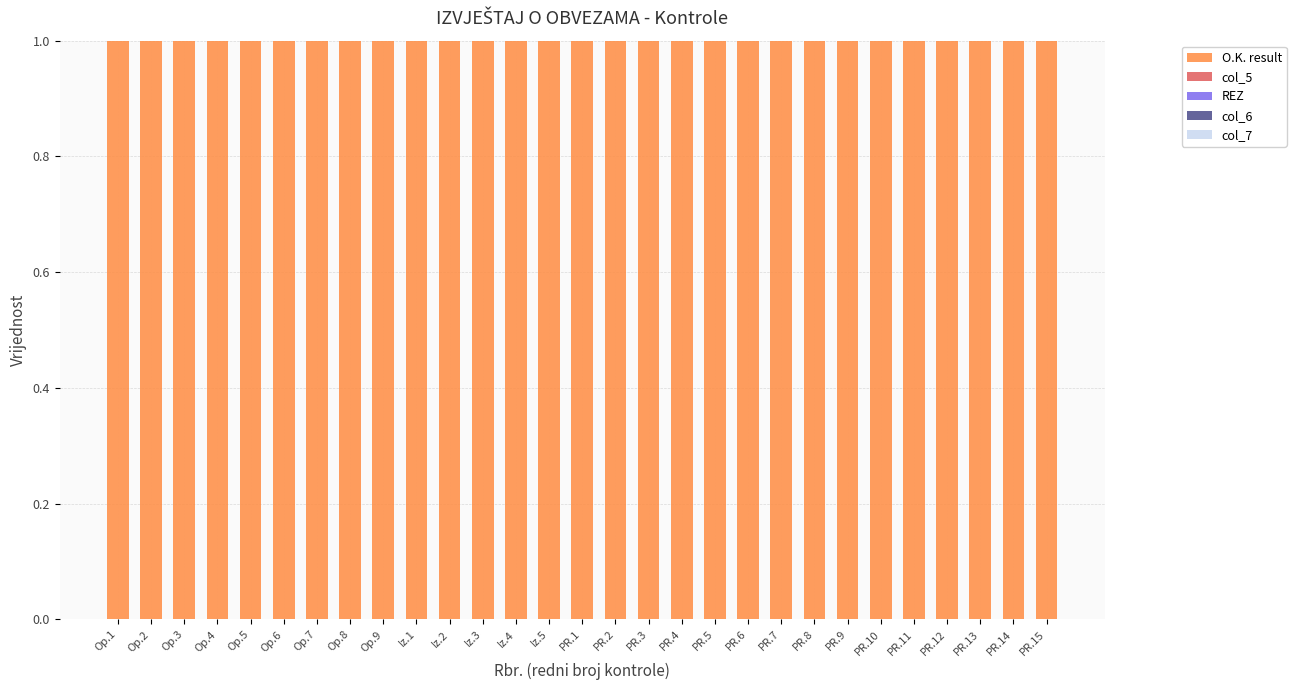

Reading left to right, what are all the values shown in this chart?

O.K. result: 1	1	1	1	1	1	1	1	1	1	1	1	1	1	1	1	1	1	1	1	1	1	1	1	1	1	1	1	1
col_5: 0	0	0	0	0	0	0	0	0	0	0	0	0	0	0	0	0	0	0	0	0	0	0	0	0	0	0	0	0
REZ: 0	0	0	0	0	0	0	0	0	0	0	0	0	0	0	0	0	0	0	0	0	0	0	0	0	0	0	0	0
col_6: 0	0	0	0	0	0	0	0	0	0	0	0	0	0	0	0	0	0	0	0	0	0	0	0	0	0	0	0	0
col_7: 0	0	0	0	0	0	0	0	0	0	0	0	0	0	0	0	0	0	0	0	0	0	0	0	0	0	0	0	0